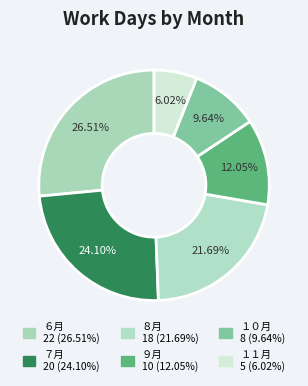

How many slices are in this pie chart?

6